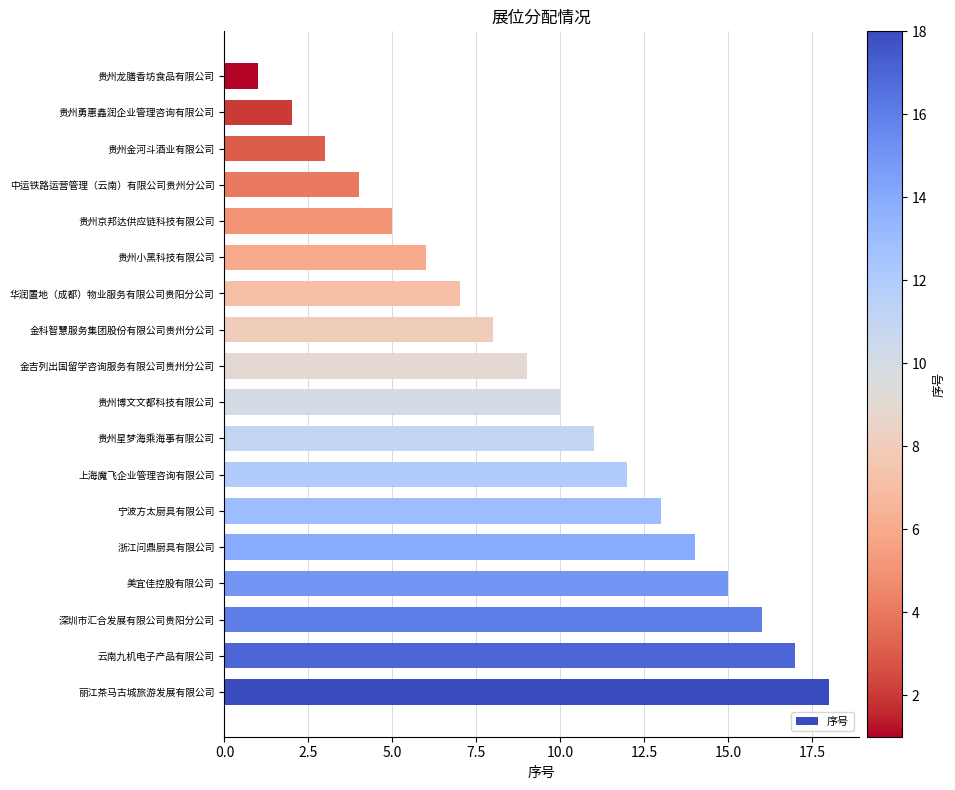

What is the minimum value shown in the chart?

1